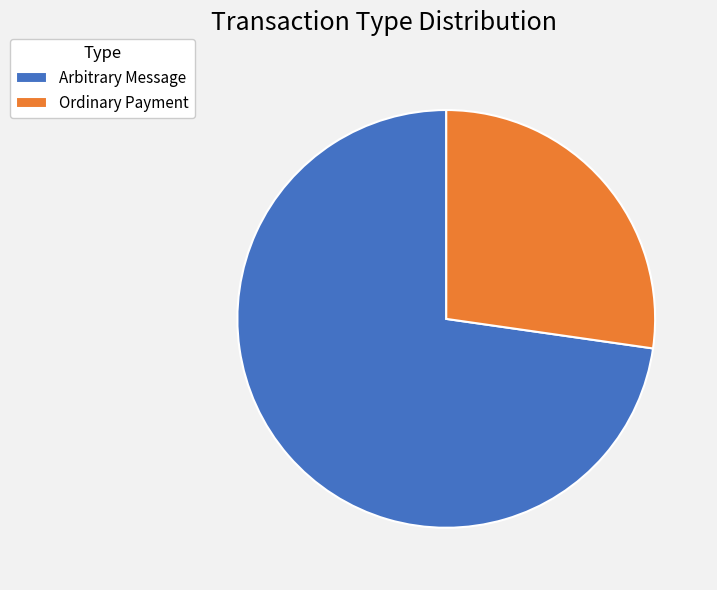

Is Ordinary Payment the majority of the pie?

No